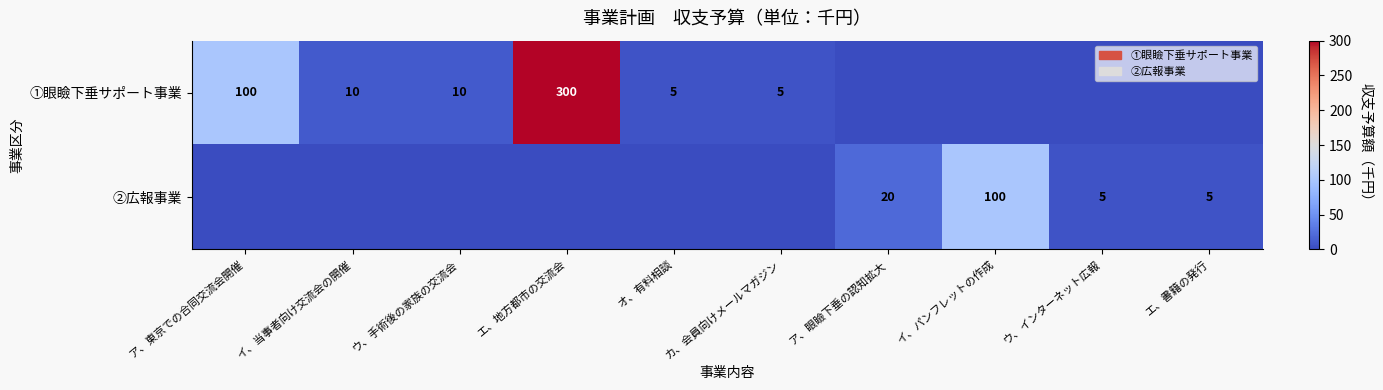

True or false: ①眼瞼下垂サポート事業 has a value of 300 at エ、地方都市の交流会.

True